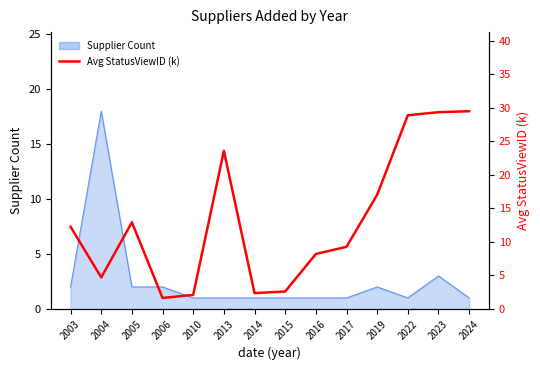

Which label corresponds to the largest value in the chart?

2024